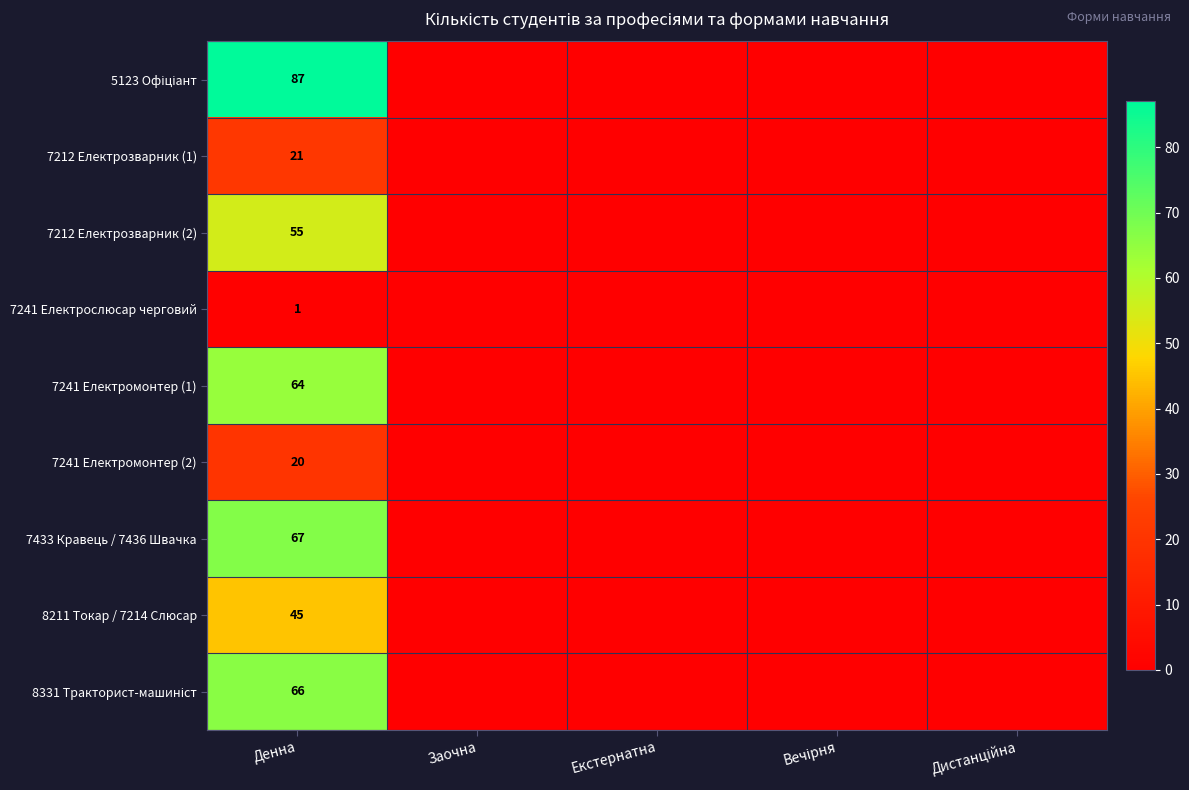

The 7241 Електромонтер (2) series shows 20 at Денна. True or false?

True